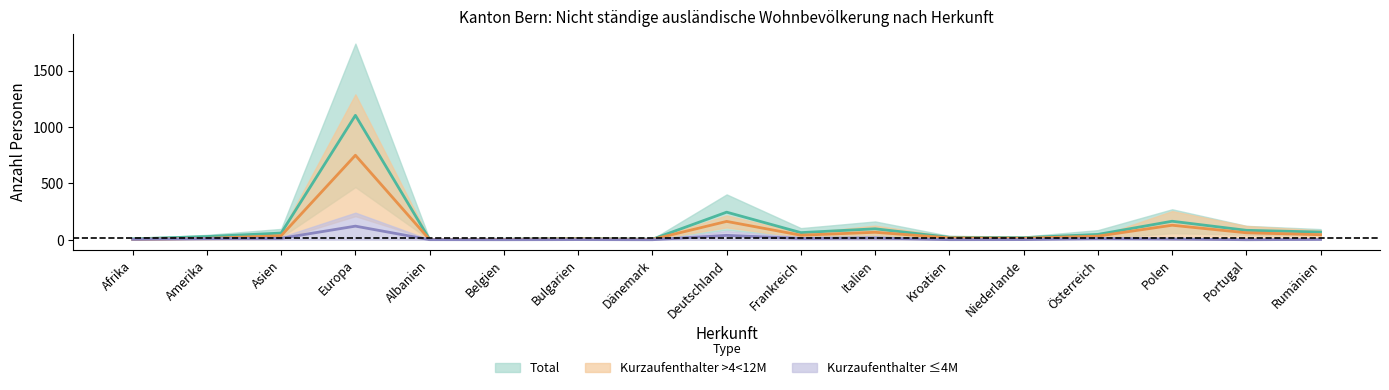

At which label does Kurzaufenthalter >4<12M Total reach its minimum?

Albanien